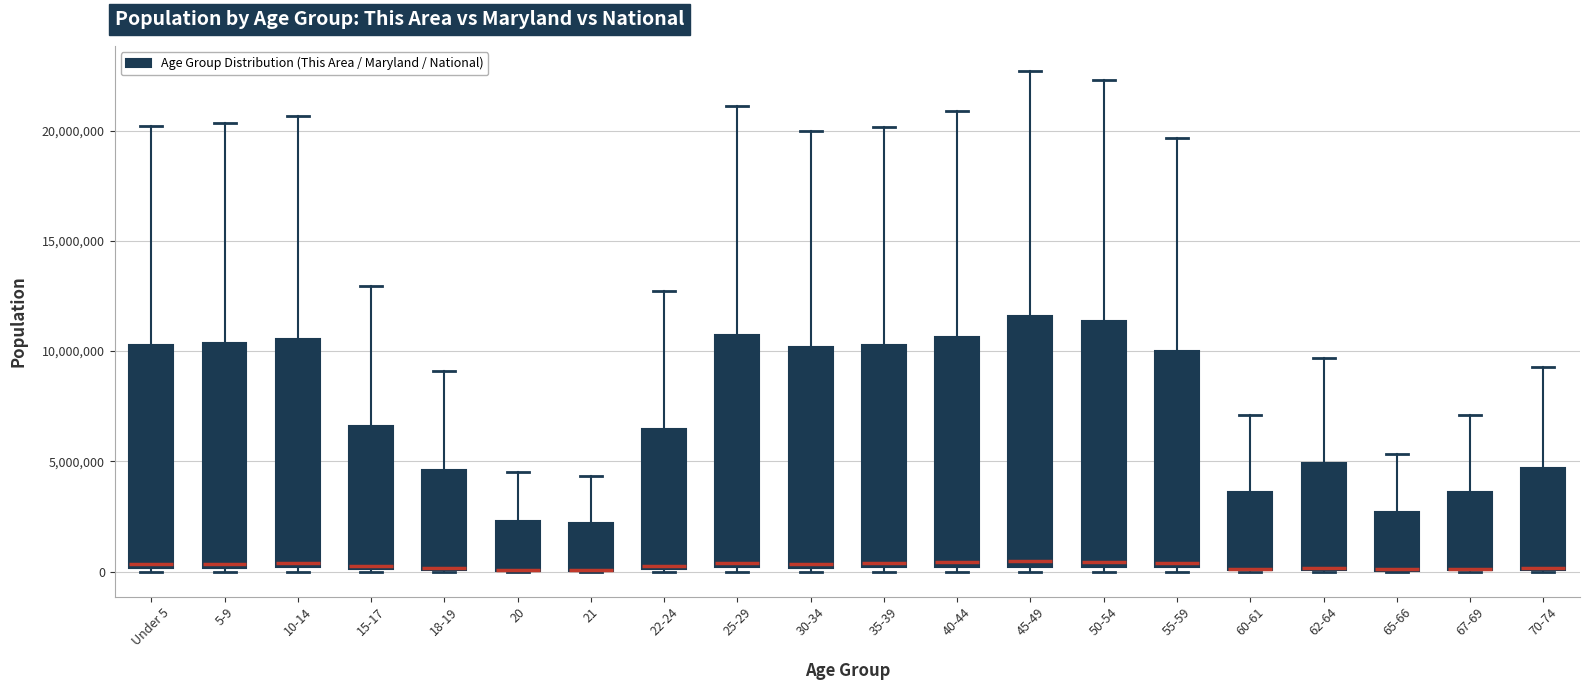

Reading left to right, read every box against the y-axis: the position of its median line, the range the box covers, and the ends of its whiskers. The values are not printed on the chart, so give them approximately, as read against the axis.

Under 5: median 500000, box 0 to 10500000, whiskers 0 (just below the box's lower edge) to 20000000
5-9: median 500000, box 0 to 10500000, whiskers 0 (just below the box's lower edge) to 20500000
10-14: median 500000, box 0 to 10500000, whiskers 0 (just below the box's lower edge) to 20500000
15-17: median 0, box 0 to 6500000, whiskers 0 to 13000000
18-19: median 0 (drawn on the box's lower edge), box 0 to 4500000, whiskers 0 to 9000000
20: median 0 (drawn on the box's lower edge), box 0 to 2500000, whiskers 0 to 4500000
21: median 0 (drawn on the box's lower edge), box 0 to 2000000, whiskers 0 to 4500000
22-24: median 0, box 0 to 6500000, whiskers 0 to 12500000
25-29: median 500000, box 0 to 10500000, whiskers 0 (just below the box's lower edge) to 21000000
30-34: median 500000, box 0 to 10000000, whiskers 0 (just below the box's lower edge) to 20000000
35-39: median 500000, box 0 to 10500000, whiskers 0 (just below the box's lower edge) to 20000000
40-44: median 500000, box 0 to 10500000, whiskers 0 (just below the box's lower edge) to 21000000
45-49: median 500000, box 0 to 11500000, whiskers 0 (just below the box's lower edge) to 22500000
50-54: median 500000, box 0 to 11500000, whiskers 0 (just below the box's lower edge) to 22500000
55-59: median 500000, box 0 to 10000000, whiskers 0 (just below the box's lower edge) to 19500000
60-61: median 0 (drawn on the box's lower edge), box 0 to 3500000, whiskers 0 to 7000000
62-64: median 0 (drawn on the box's lower edge), box 0 to 5000000, whiskers 0 to 9500000
65-66: median 0 (drawn on the box's lower edge), box 0 to 2500000, whiskers 0 to 5500000
67-69: median 0 (drawn on the box's lower edge), box 0 to 3500000, whiskers 0 to 7000000
70-74: median 0 (drawn on the box's lower edge), box 0 to 4500000, whiskers 0 to 9500000